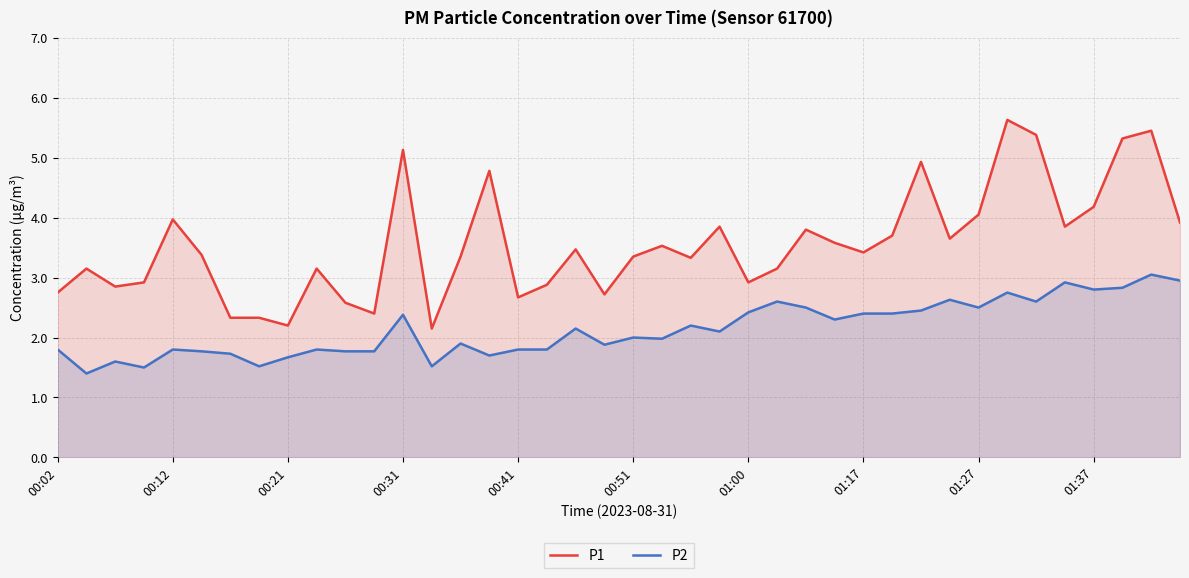

What is the smallest value displayed?

1.4